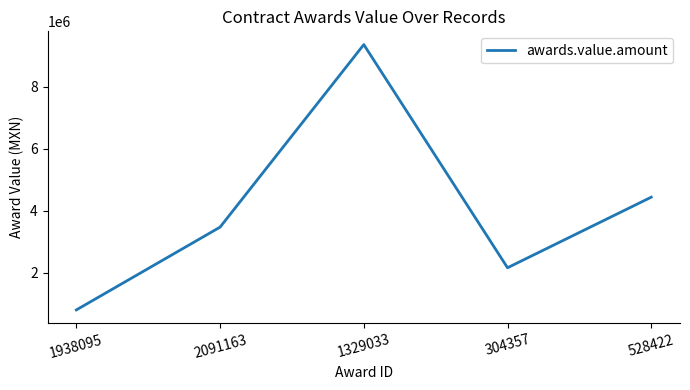

What position from the right is 2091163?

4